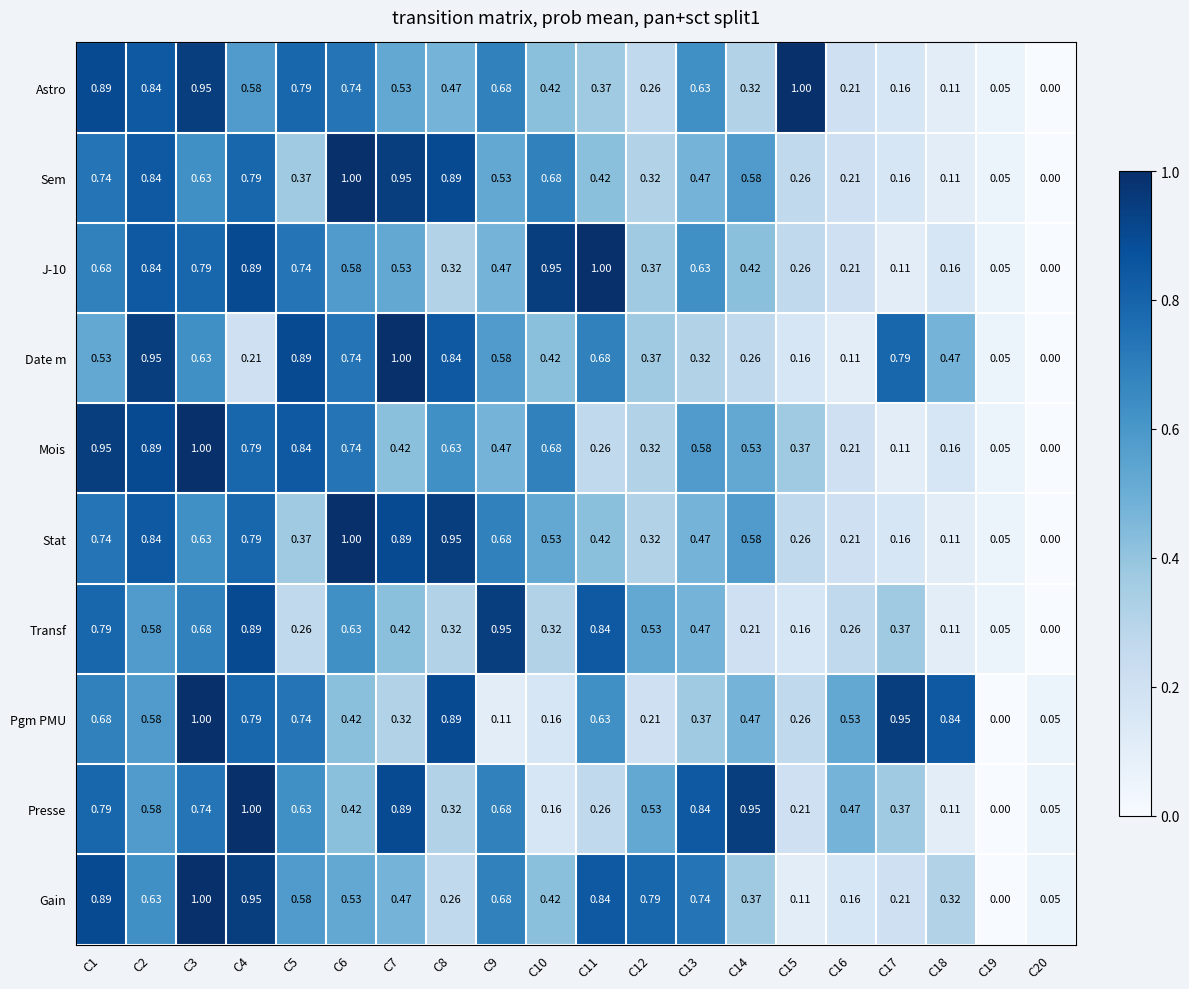

Count the number of categories in the chart.

20